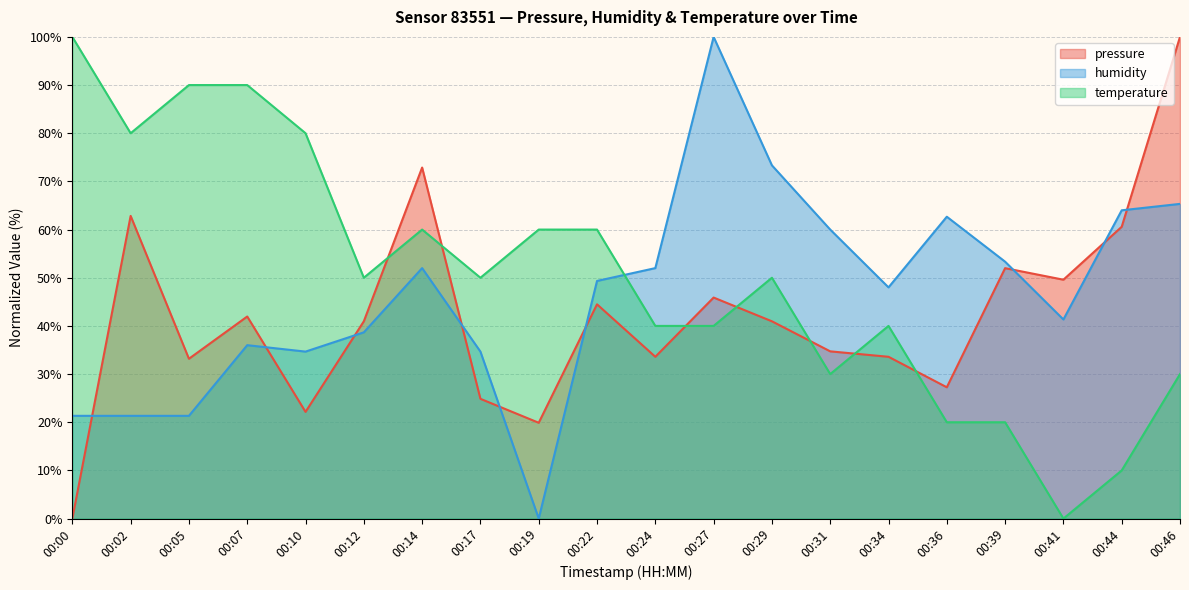

Rank the series by their maximum value, from highest to lowest.

pressure, humidity, temperature